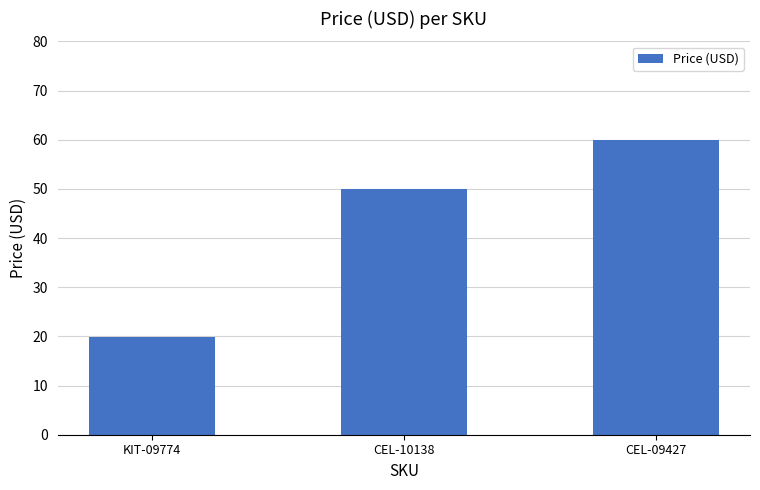

Is it true that the value at CEL-10138 is 50.0?

True